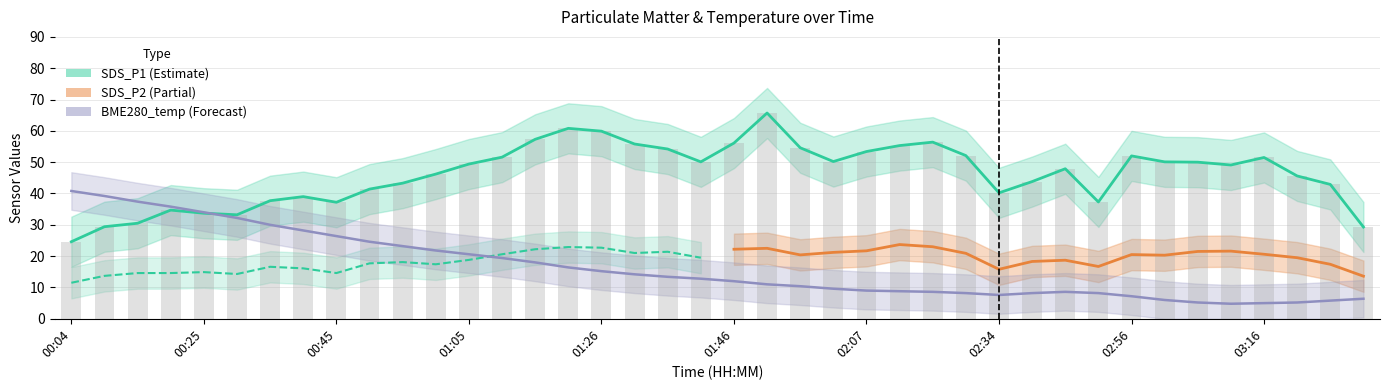

What is the label of the 16th bar from the right?

02:07